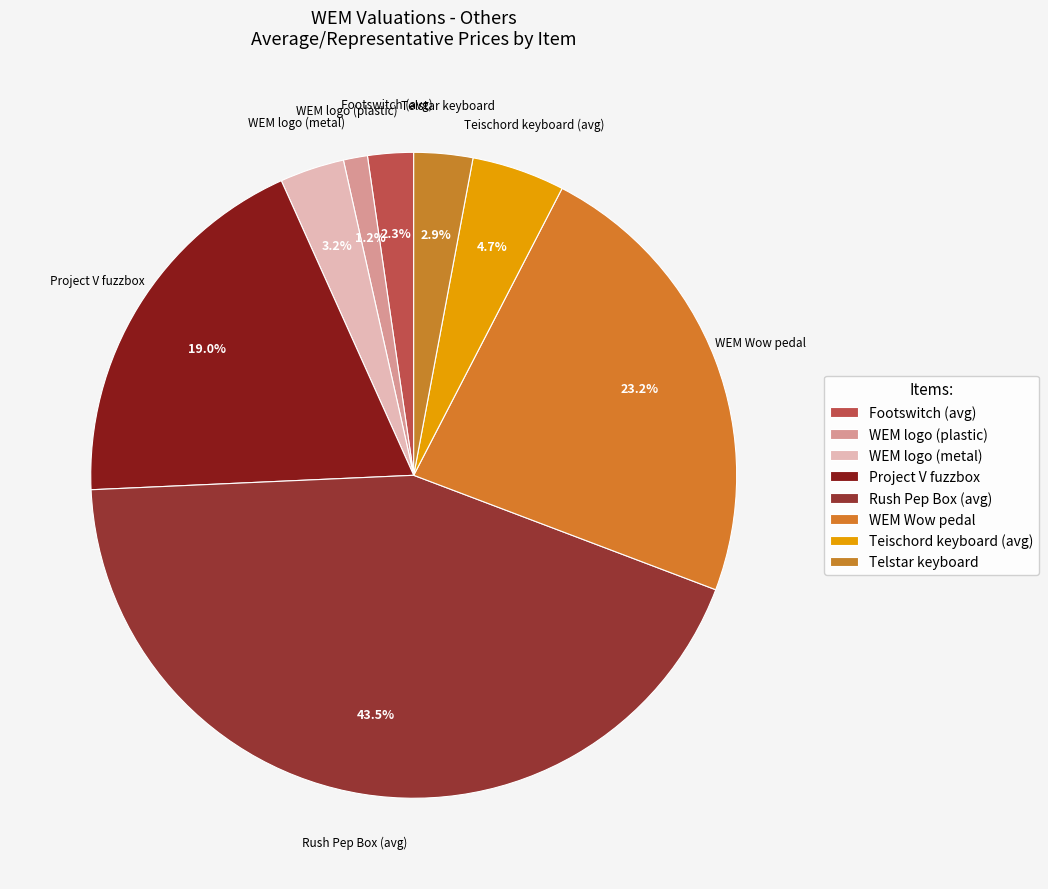

To the nearest percent, what percentage of the pie is WEM logo (metal)?

3%